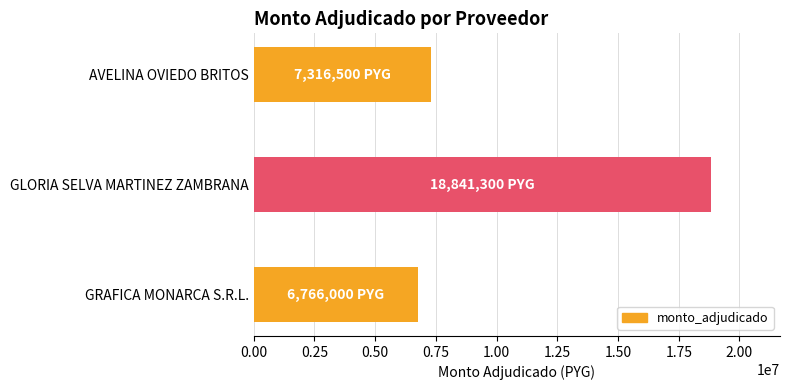

Which label corresponds to the largest value in the chart?

GLORIA SELVA MARTINEZ ZAMBRANA